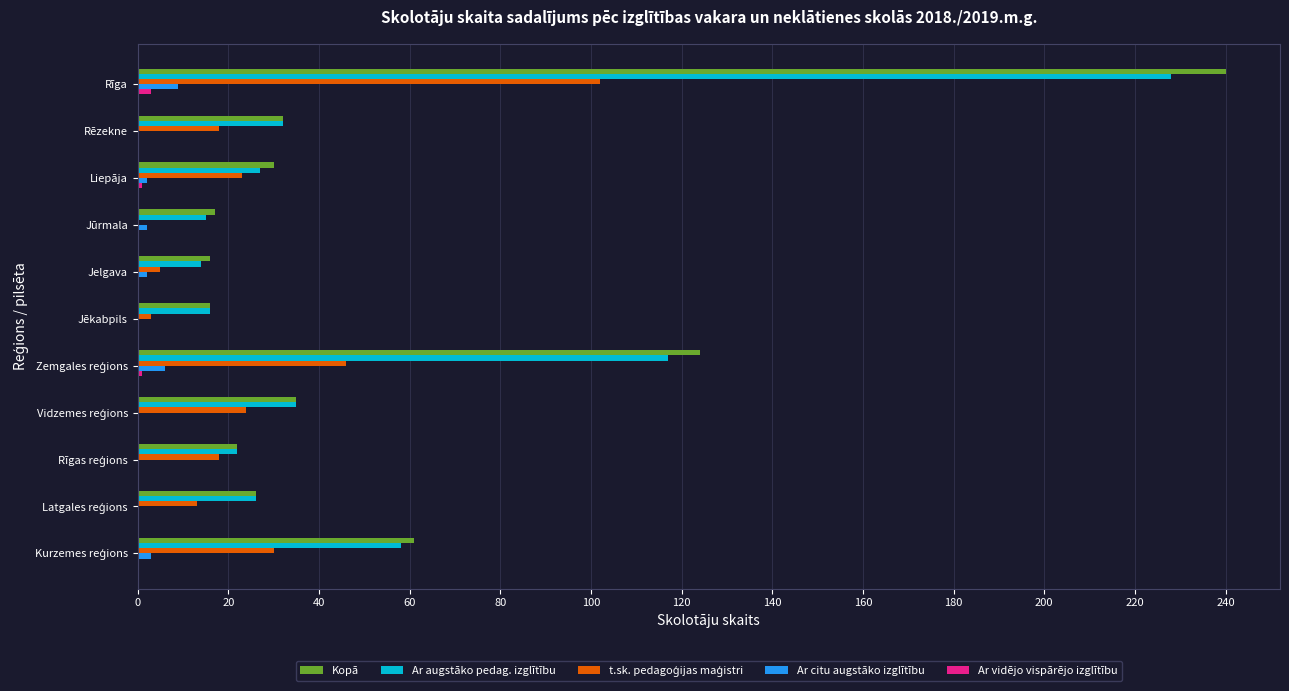

How many distinct data groups are displayed?

5